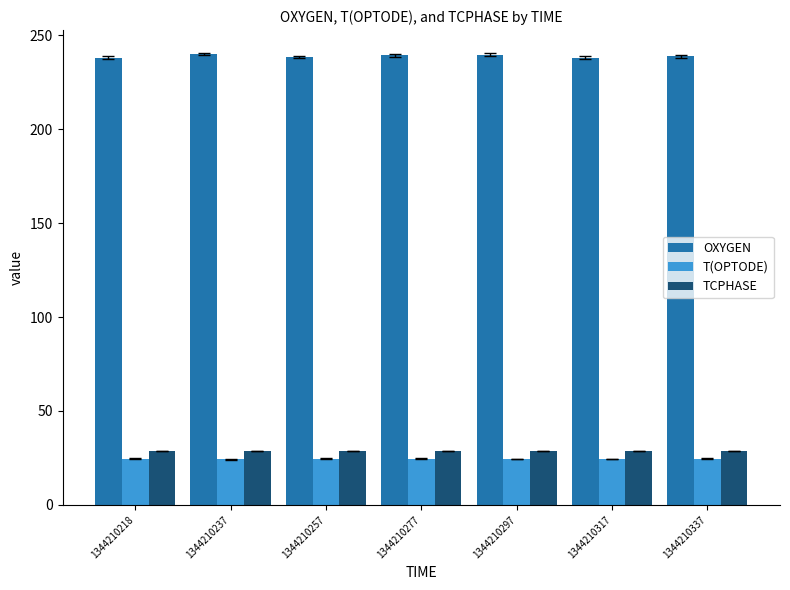

What is the difference between the highest and lowest values at 1344210317?

213.5